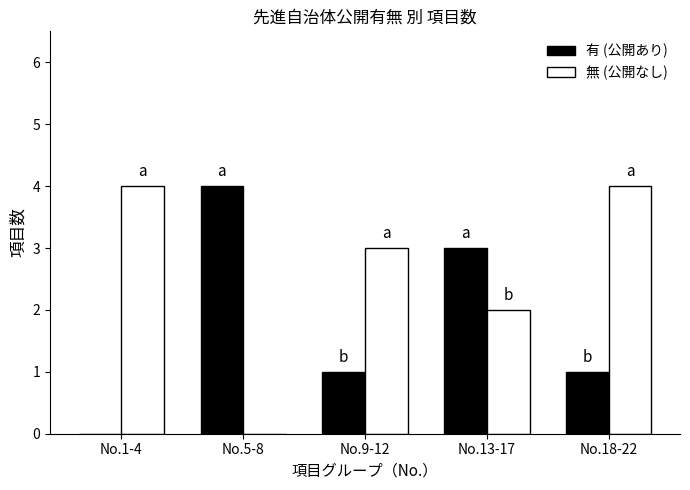

What is the maximum value shown in the chart?

4